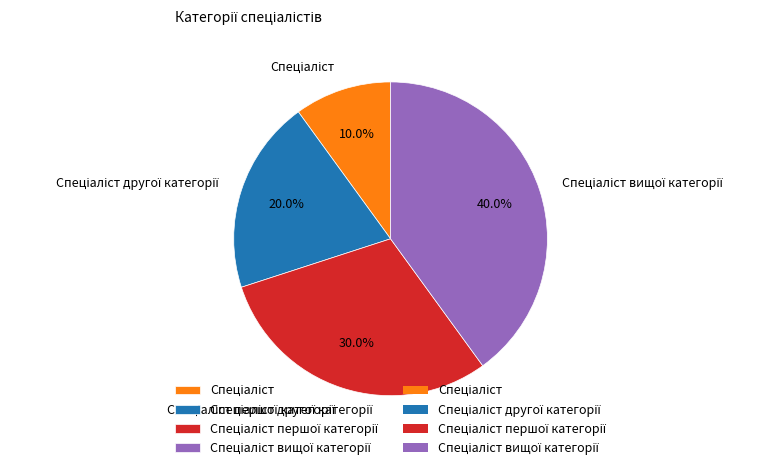

Does any single category account for the majority?

No